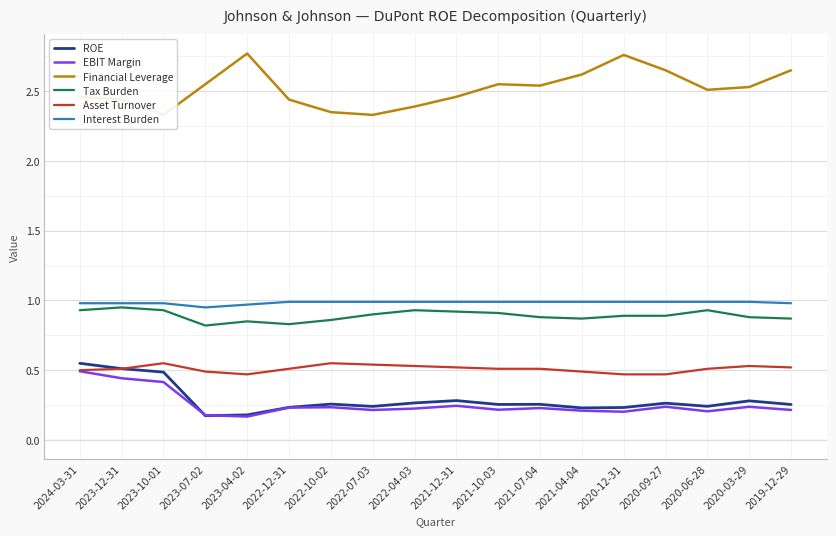

The value of Interest Burden at 2021-10-03 is 0.6. True or false?

False